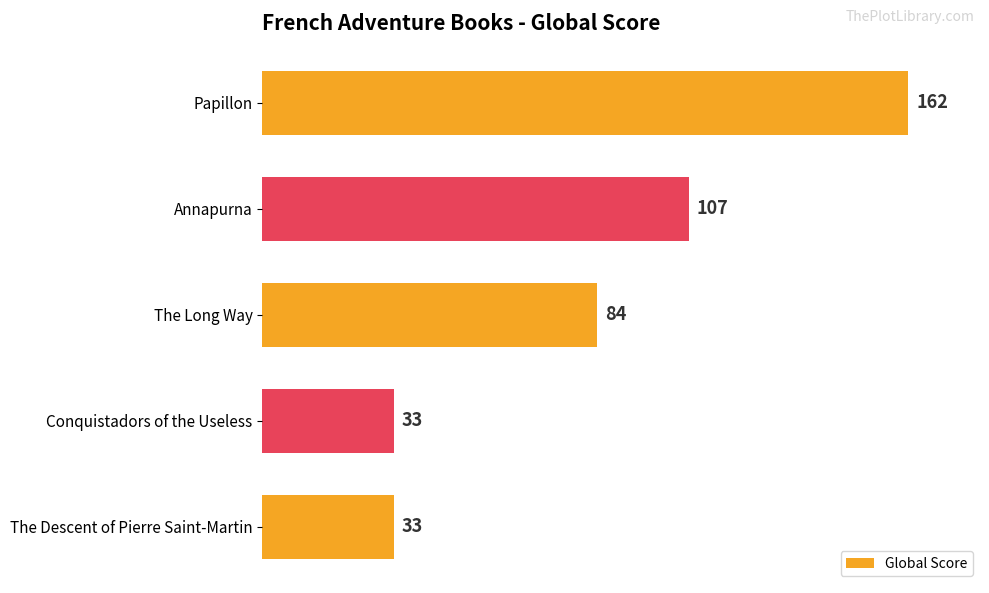

Count the number of data series in this chart.

1